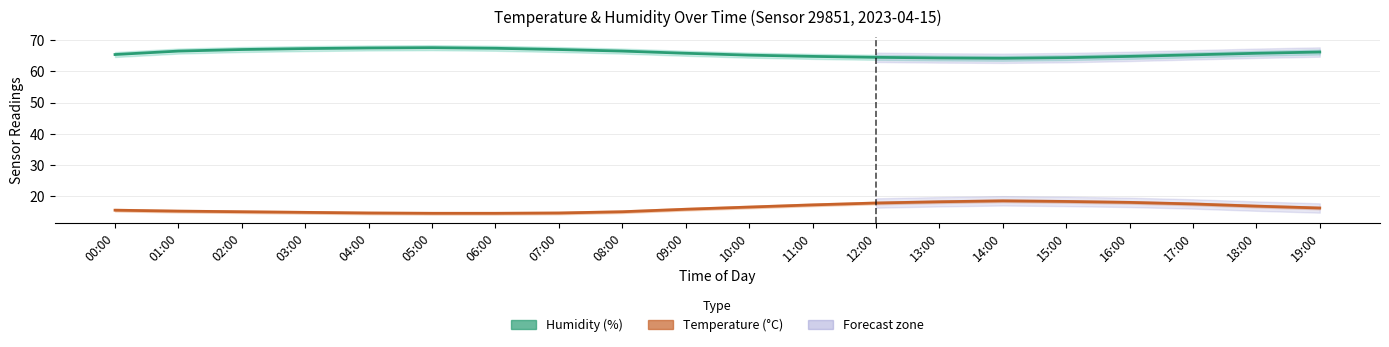

Is it true that Temperature equals 14.5 at 06:00?

True